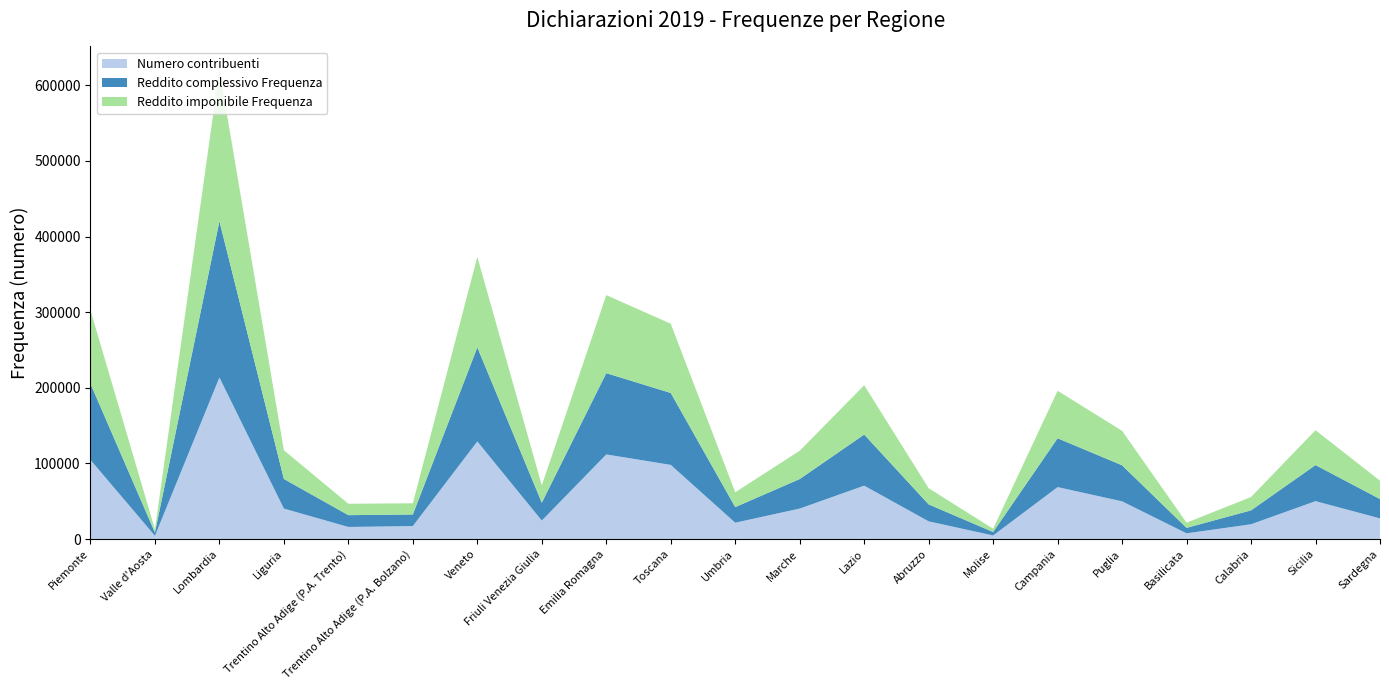

Reading left to right, extract all data points from this chart.

Numero contribuenti: Piemonte=104699	Valle d'Aosta=4378	Lombardia=213648	Liguria=40323	Trentino Alto Adige (P.A. Trento)=16016	Trentino Alto Adige (P.A. Bolzano)=17239	Veneto=129080	Friuli Venezia Giulia=24477	Emilia Romagna=111913	Toscana=98077	Umbria=21641	Marche=40331	Lazio=70638	Abruzzo=23451	Molise=4786	Campania=68722	Puglia=49897	Basilicata=7605	Calabria=19581	Sicilia=50153	Sardegna=27326
Reddito complessivo Frequenza: Piemonte=100703	Valle d'Aosta=4245	Lombardia=206524	Liguria=39129	Trentino Alto Adige (P.A. Trento)=15599	Trentino Alto Adige (P.A. Bolzano)=15291	Veneto=124308	Friuli Venezia Giulia=23635	Emilia Romagna=107434	Toscana=95081	Umbria=20616	Marche=39021	Lazio=67548	Abruzzo=22381	Molise=4559	Campania=64534	Puglia=47618	Basilicata=7197	Calabria=18383	Sicilia=47694	Sardegna=25585
Reddito imponibile Frequenza: Piemonte=97152	Valle d'Aosta=4120	Lombardia=200069	Liguria=37908	Trentino Alto Adige (P.A. Trento)=15086	Trentino Alto Adige (P.A. Bolzano)=14777	Veneto=119748	Friuli Venezia Giulia=22761	Emilia Romagna=103152	Toscana=91527	Umbria=19623	Marche=37382	Lazio=65166	Abruzzo=21384	Molise=4306	Campania=62814	Puglia=45568	Basilicata=6845	Calabria=17670	Sicilia=46078	Sardegna=24248